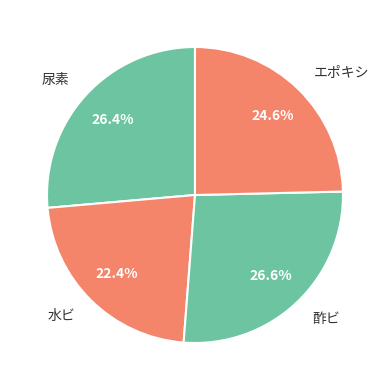

What is the total percentage of 酢ビ and 尿素?

53.0%